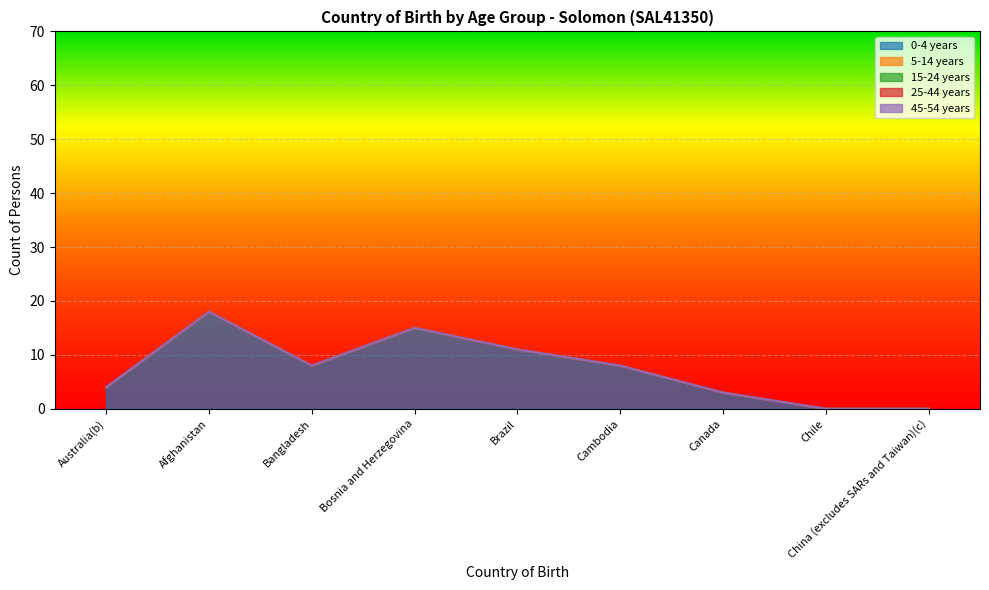

At Canada, list the series in order from smallest to largest.

5-14 years, 15-24 years, 25-44 years, 45-54 years, 0-4 years